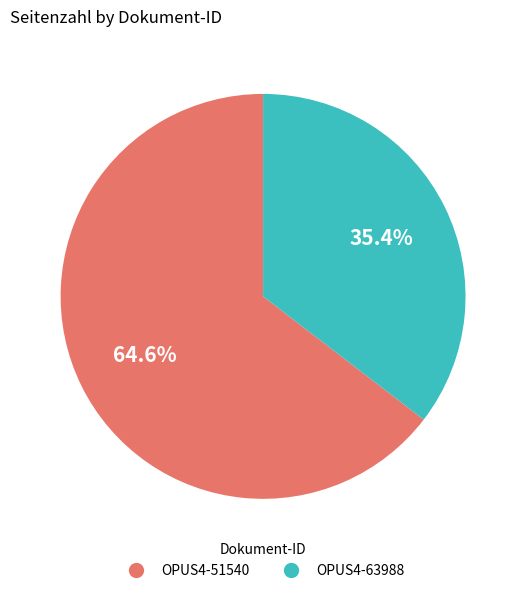

What is the ratio of the value at OPUS4-63988 to the value at OPUS4-51540?

0.5